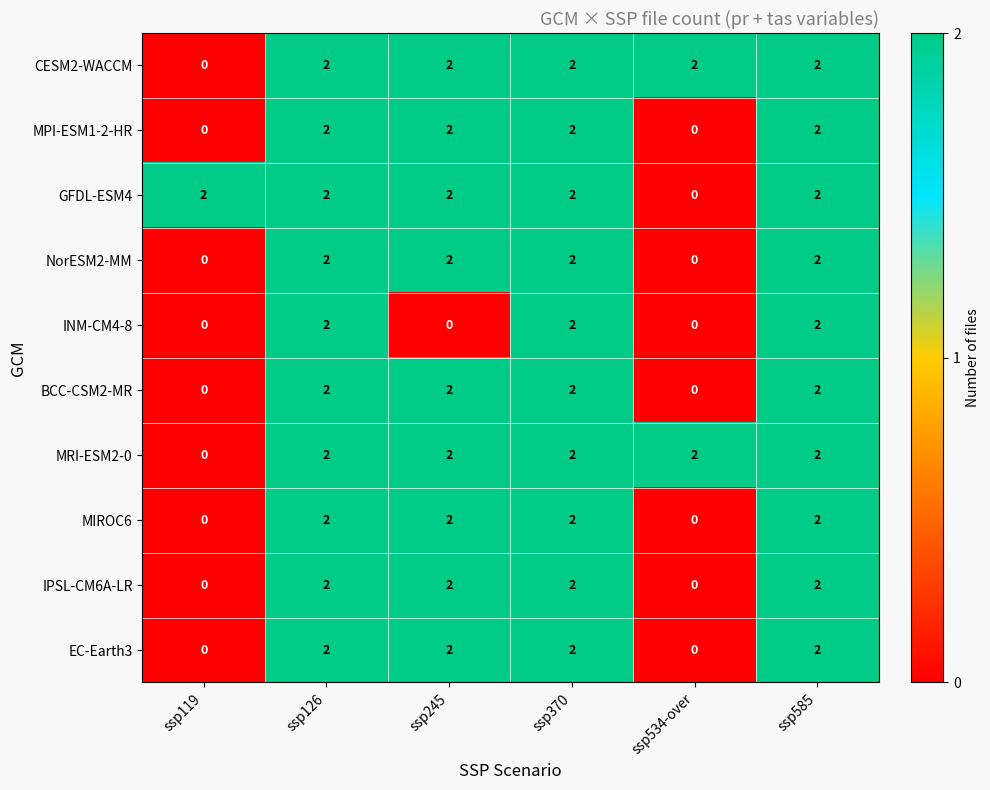

The EC-Earth3 series shows 3 at ssp370. True or false?

False